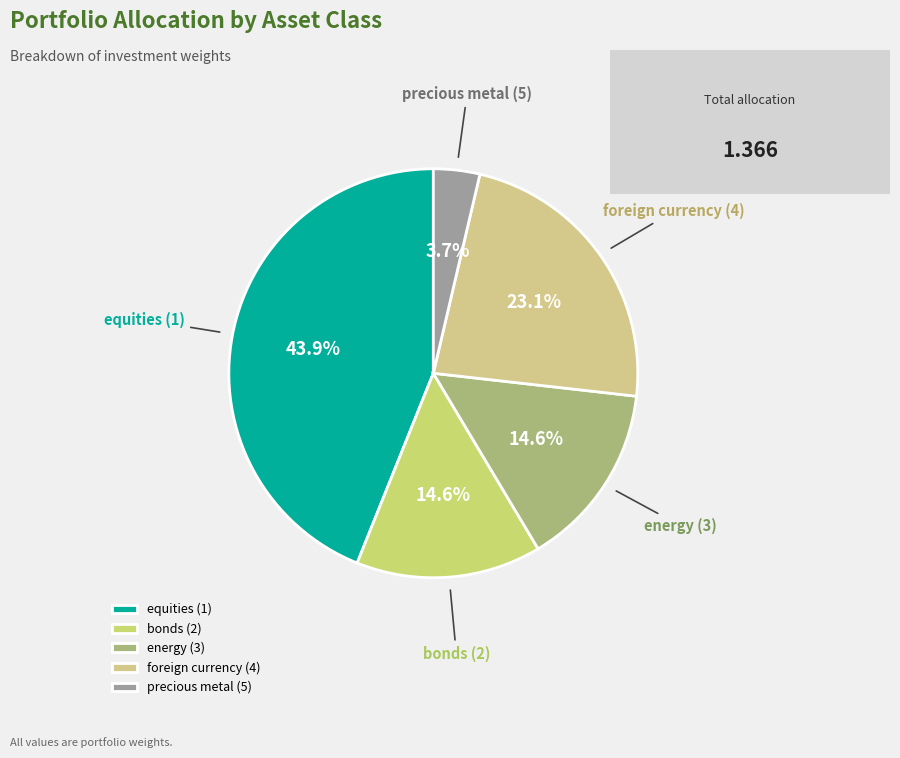

What percentage is the bonds (2) slice, to the nearest percent?

15%